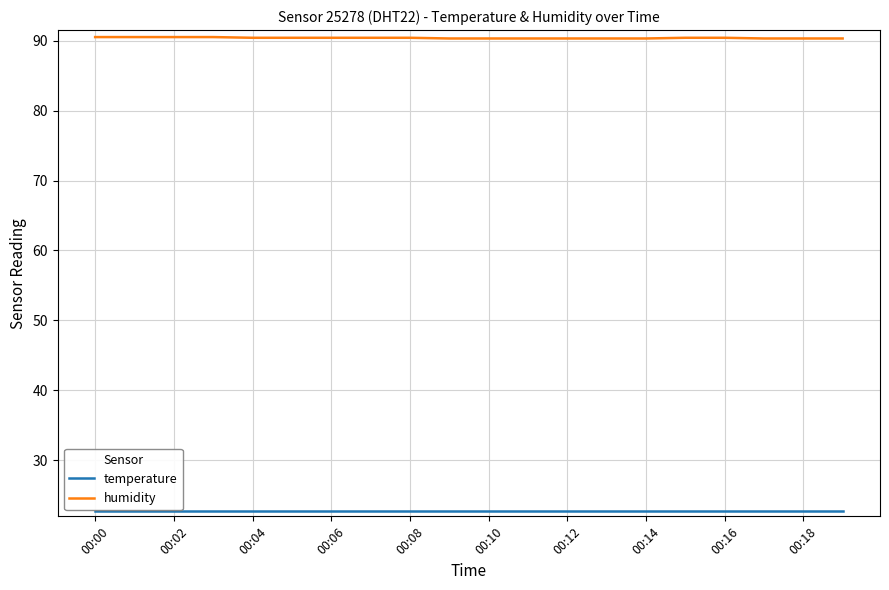

Which series has the largest total across all categories?

humidity